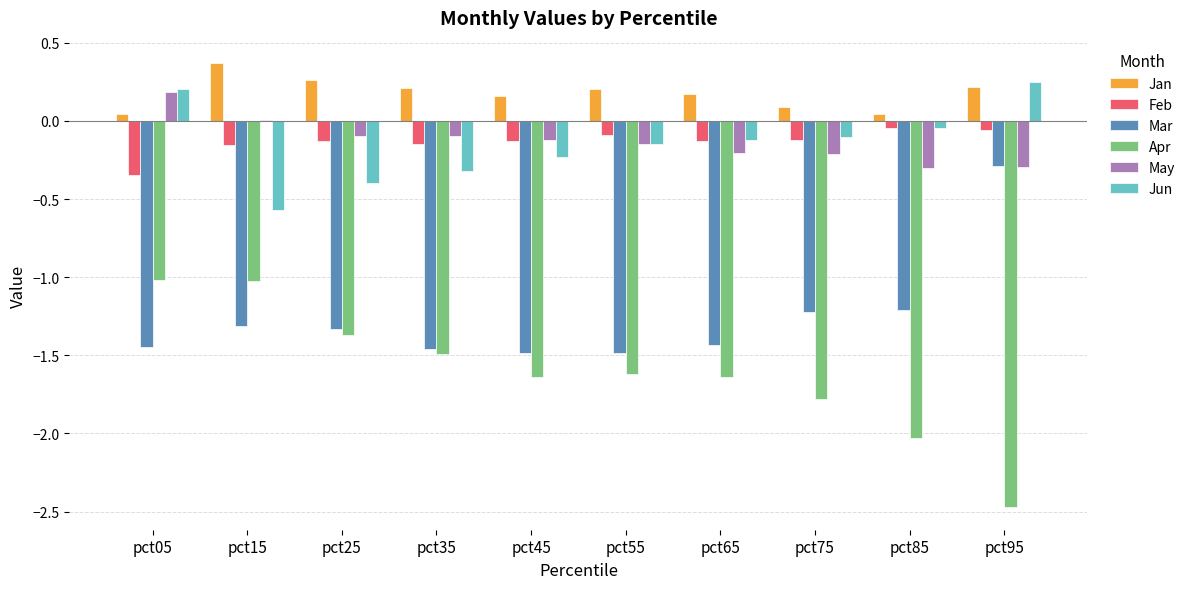

Which category has the highest value in the May series?

pct05